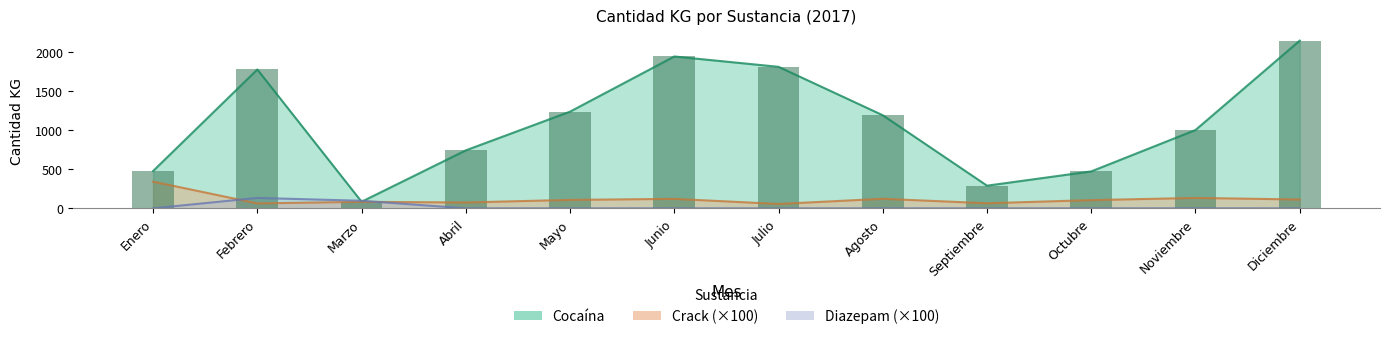

Where does the Crack series first go above 108?

Enero